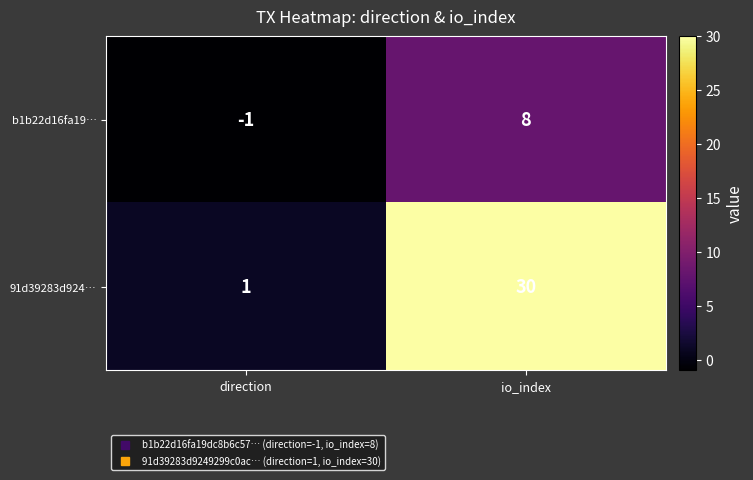

Which category has the highest value in the b1b22d16fa19… series?

io_index